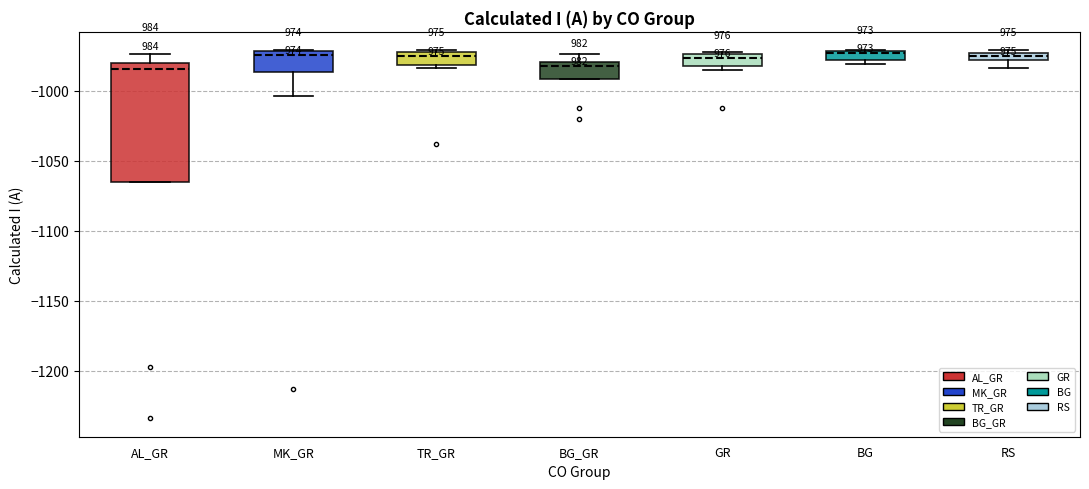

Where is the upper edge of the box for TR_GR on the y-axis? The values are not printed on the chart, so give them approximately, as read against the axis.

-970